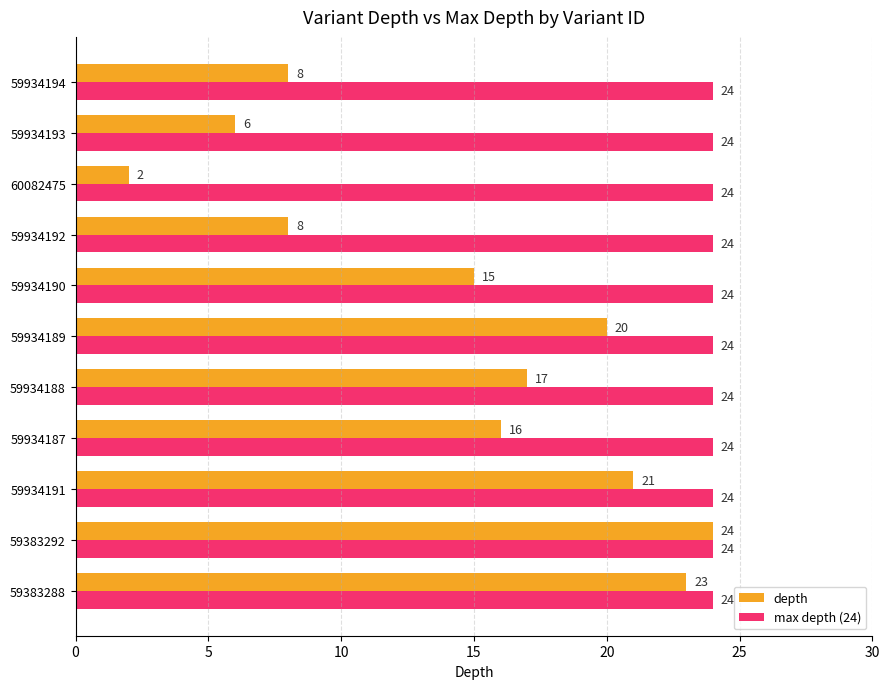

What is the difference between the depth values at 59934188 and 59383288?

6